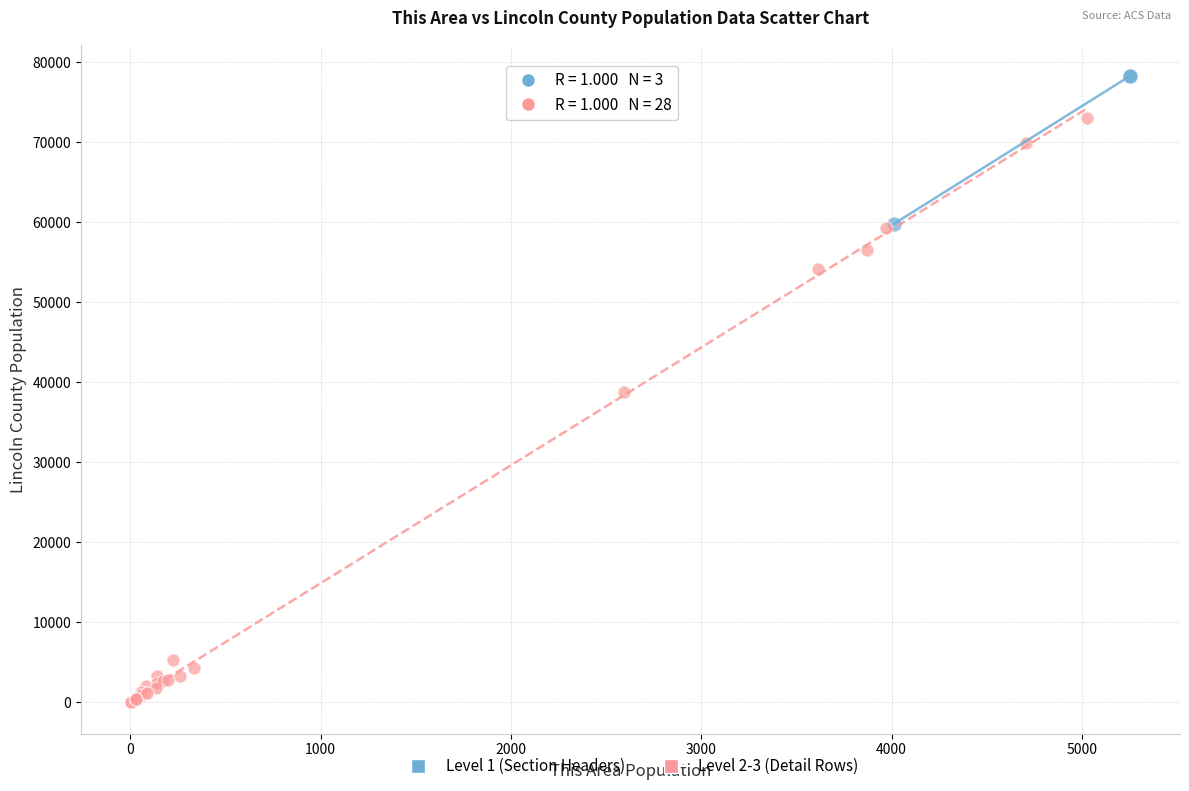

Which series has the largest Y range (max minus min)?

Level 2-3 (Detail Rows)